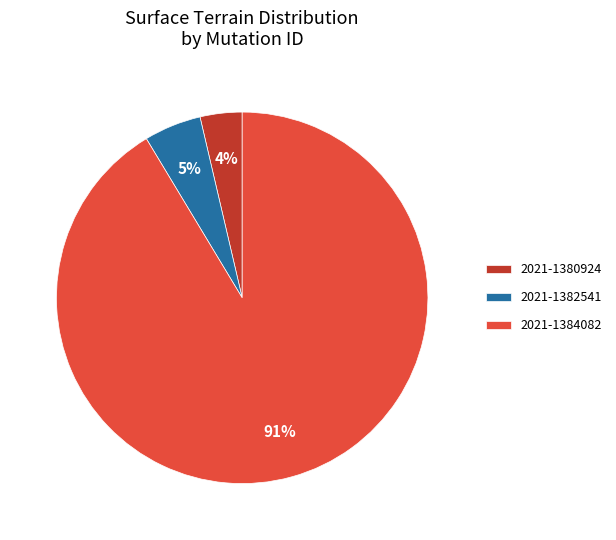

To the nearest percent, what is the difference between the 2021-1382541 and 2021-1380924 slice percentages?

1%